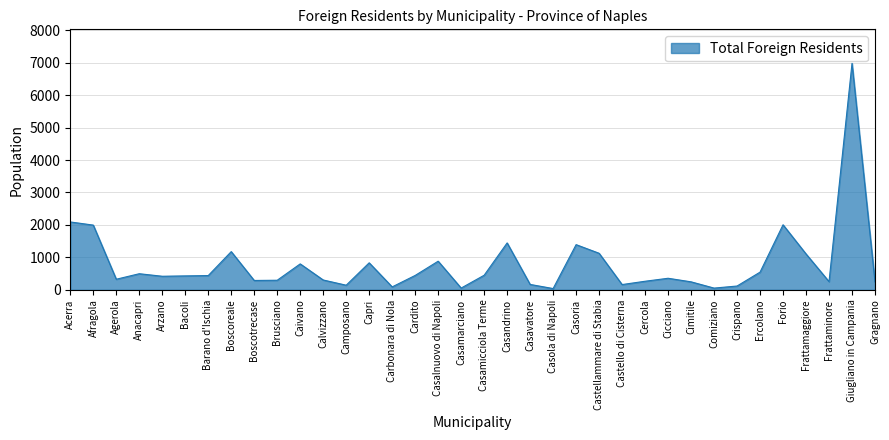

At which label does the data first exceed 430?

Acerra